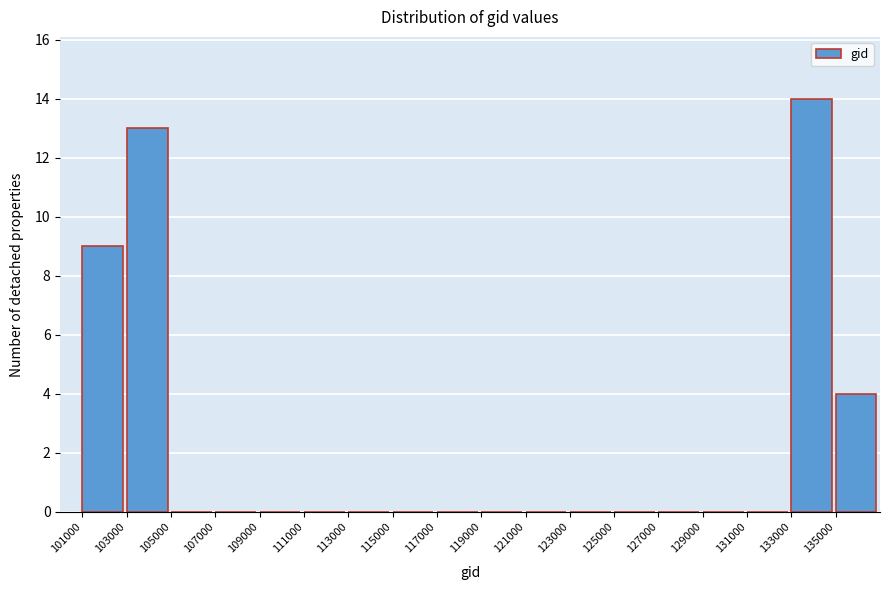

Reading left to right, transcribe this chart: for each bar, give the range it covers on the x-axis and its height. The values are not printed on the chart, so give them approximately, as read against the axis.

101000 to 103000: 9
103000 to 105000: 13
105000 to 107000: 0
107000 to 109000: 0
109000 to 111000: 0
111000 to 113000: 0
113000 to 115000: 0
115000 to 117000: 0
117000 to 119000: 0
119000 to 121000: 0
121000 to 123000: 0
123000 to 125000: 0
125000 to 127000: 0
127000 to 129000: 0
129000 to 131000: 0
131000 to 133000: 0
133000 to 135000: 14
135000 to 137000: 4